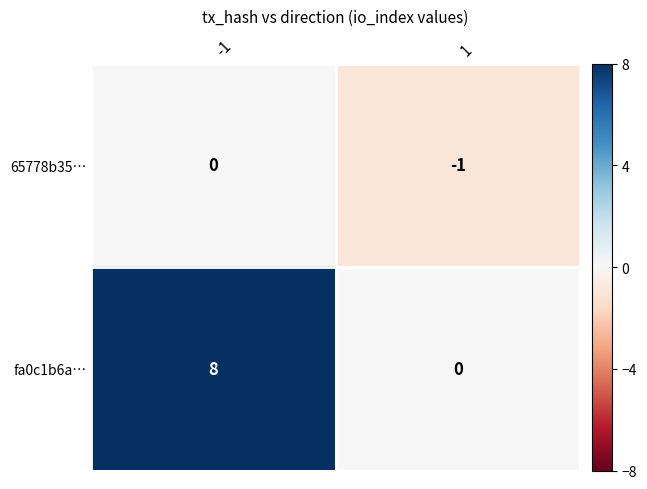

Reading left to right, extract all data points from this chart.

65778b35…: 0	-1
fa0c1b6a…: 8	0